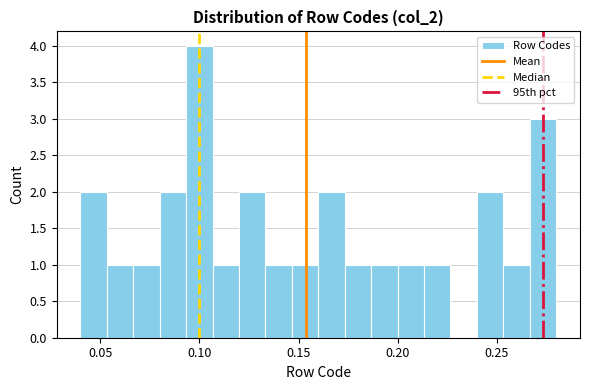

Read against the x-axis, roughly where is the centre of the tallest bar?

0.100